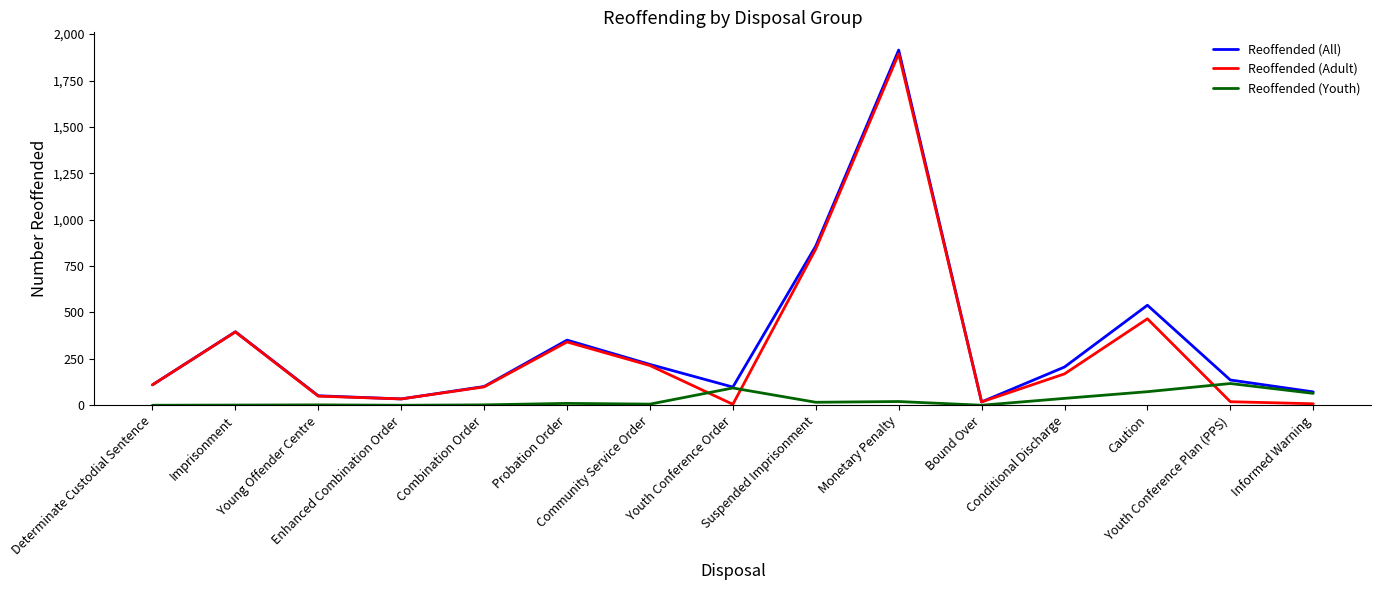

What is the maximum value for Reoffended (Youth)?

117